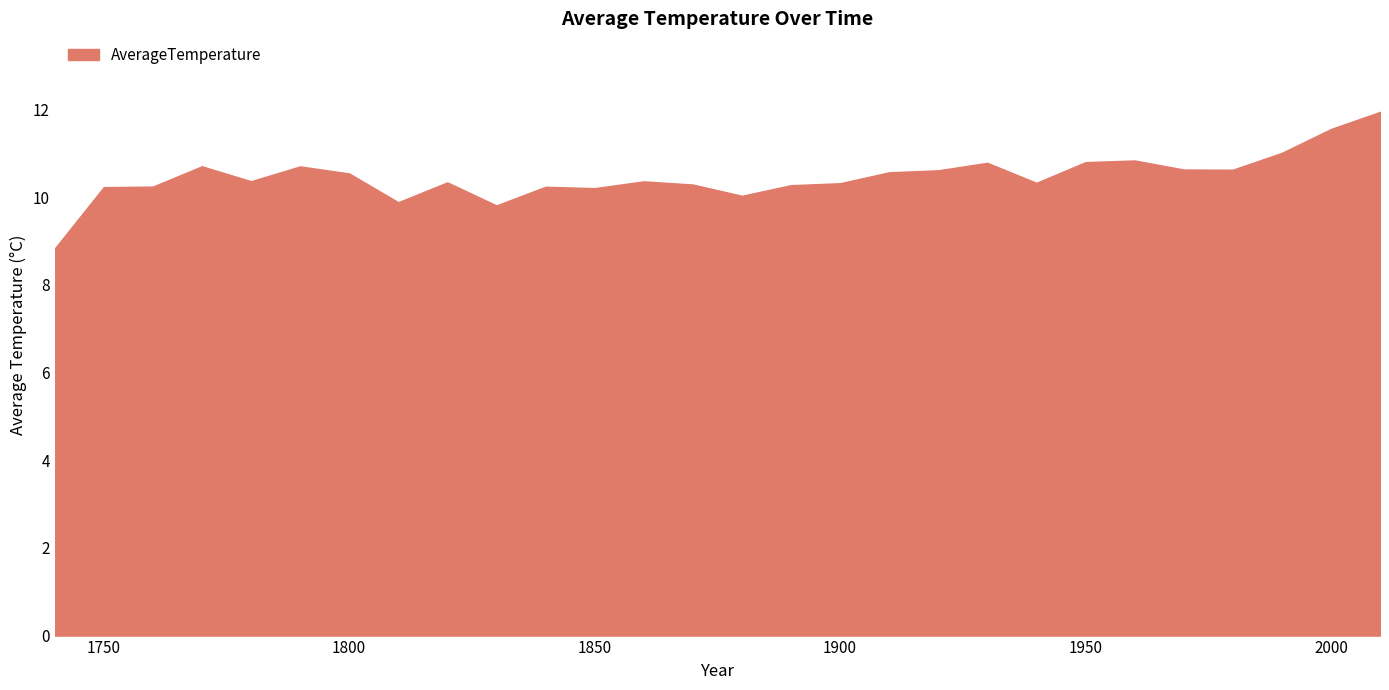

What is the smallest value displayed?

8.8